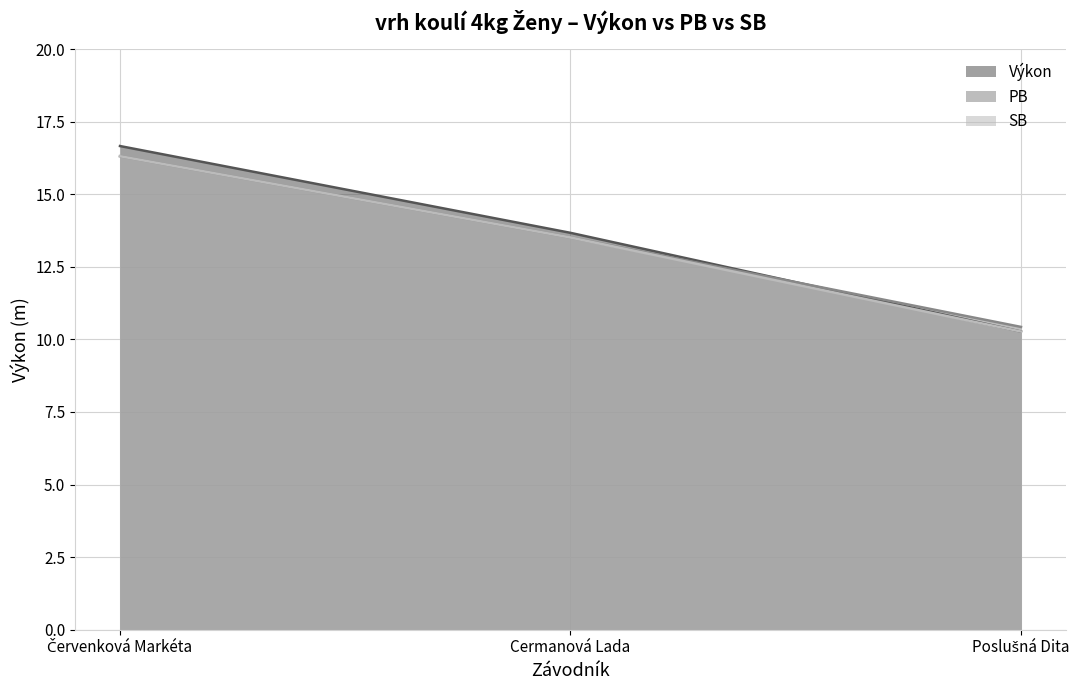

What is the highest value of the PB series?

16.3